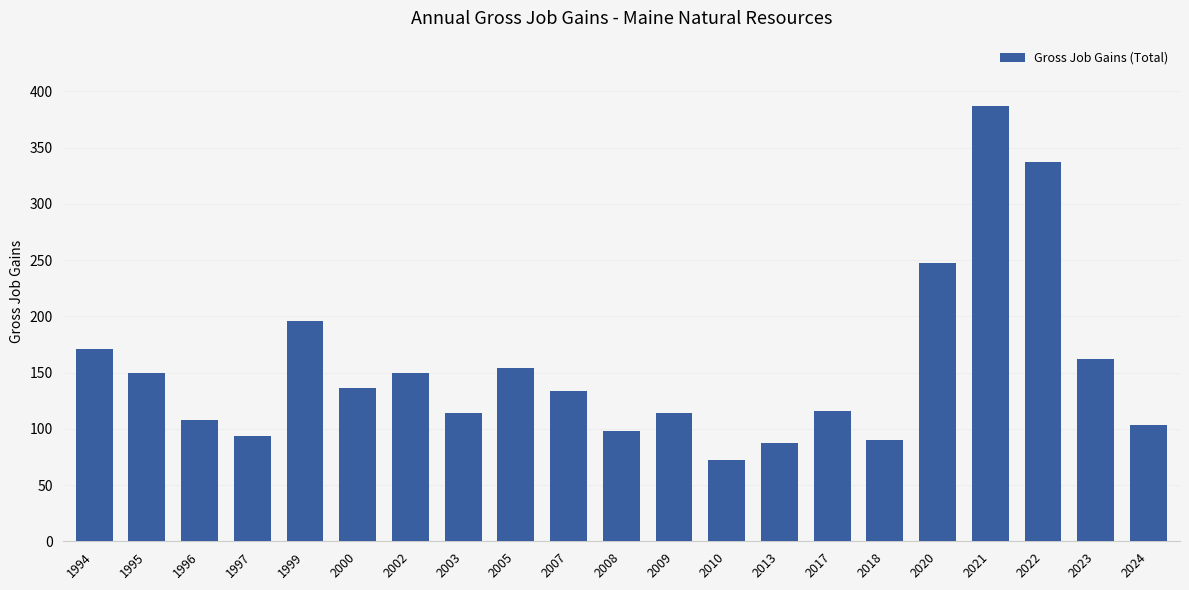

What is the value of the 14th bar from the left?

87